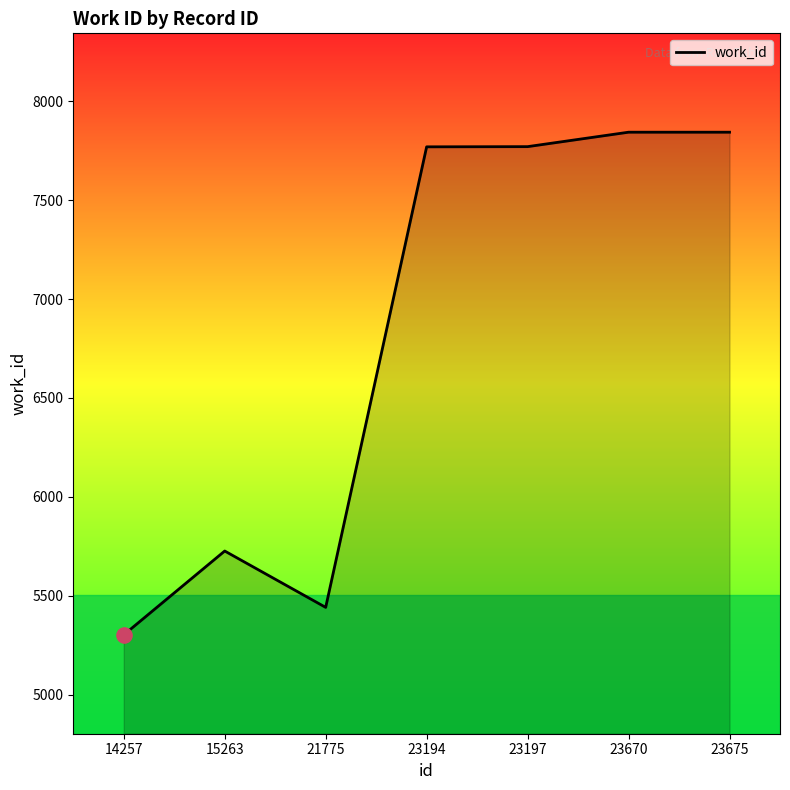

Approximately how many times larger is the value at 14257 compared to 23670?

0.7